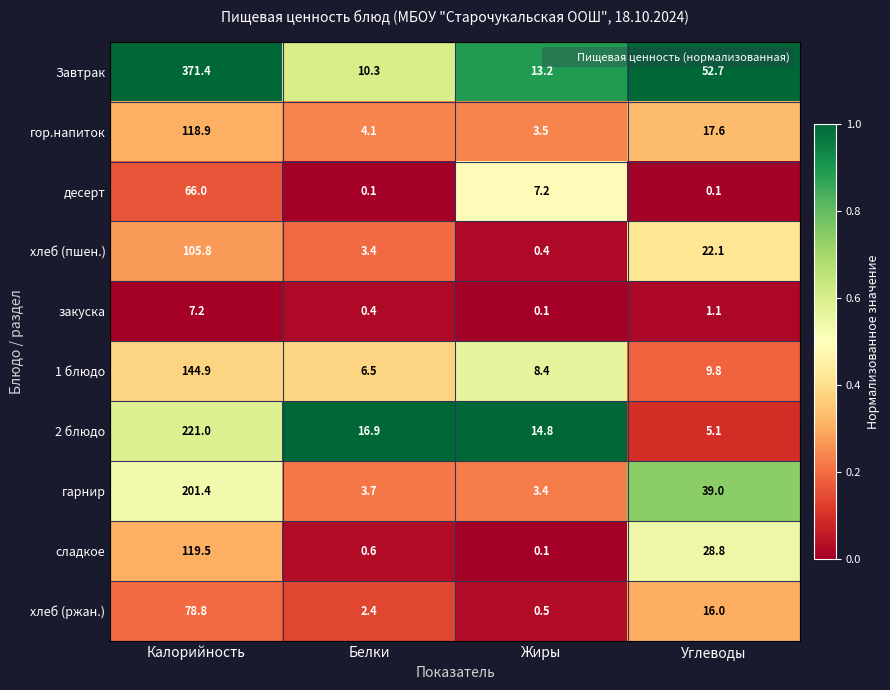

Is it true that сладкое equals 0.1 at Жиры?

True